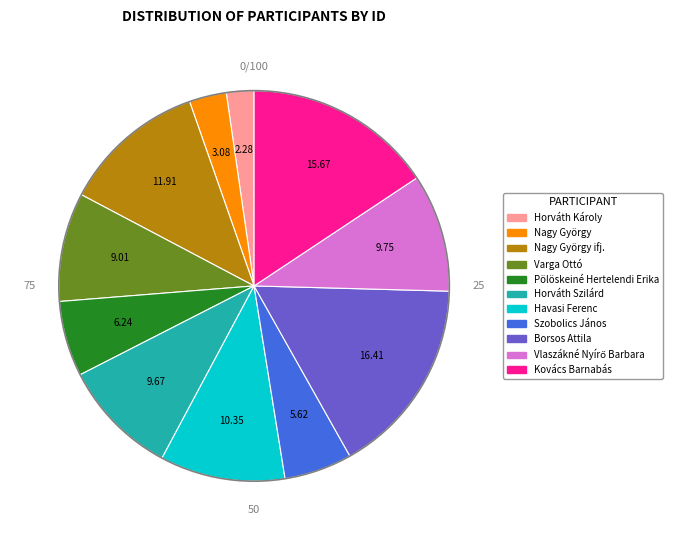

Does any single category account for the majority?

No